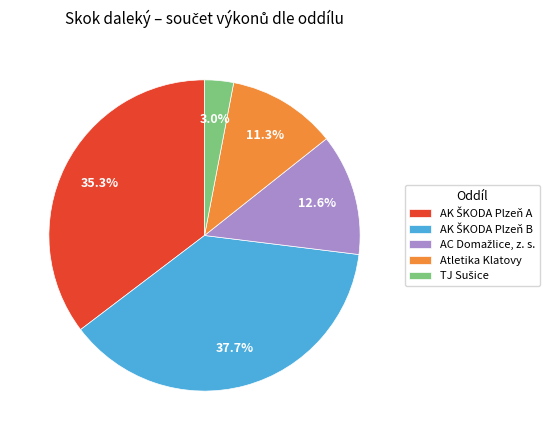

How many slices are in this pie chart?

5